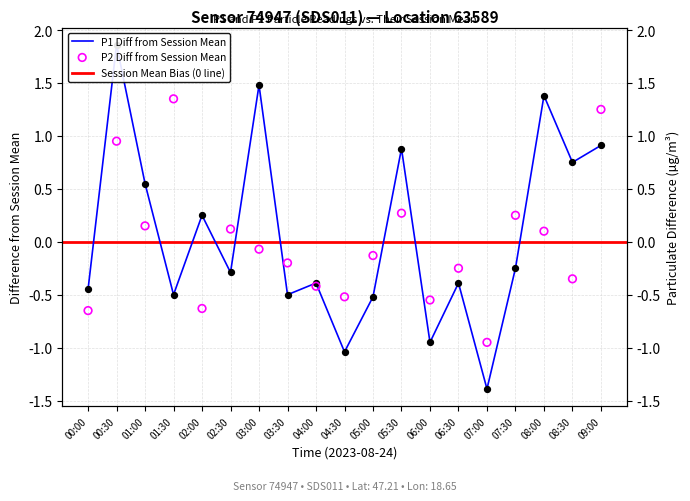

Which series has the widest spread of Y values?

P1